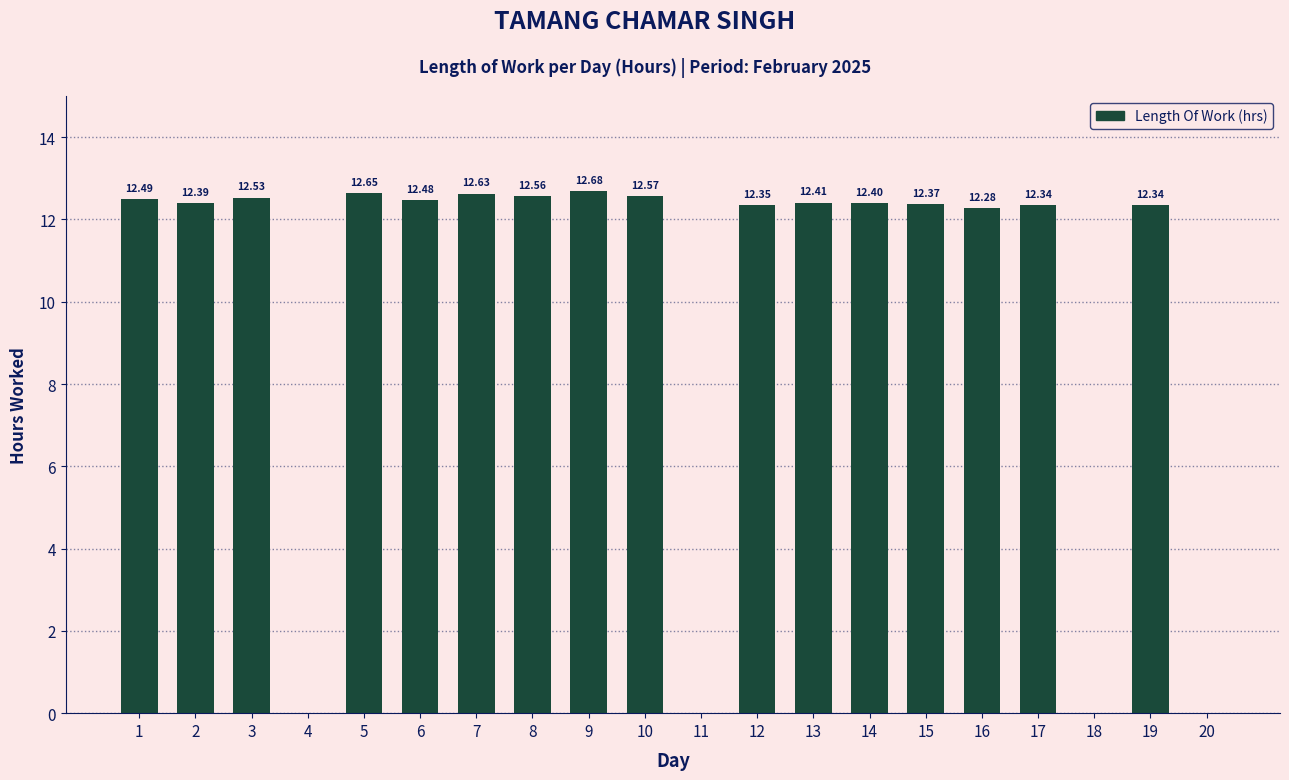

The value at 9 is 22.5. True or false?

False